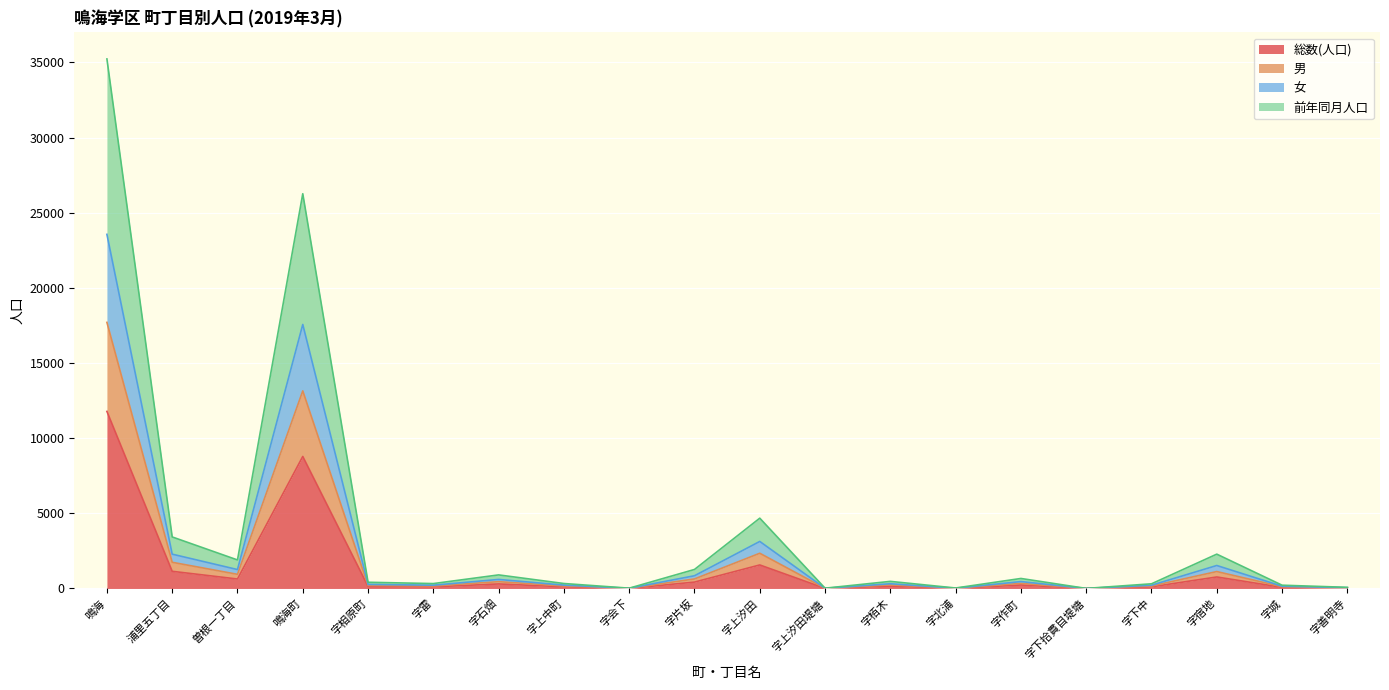

Which category has the highest value in the 総数(人口) series?

鳴海